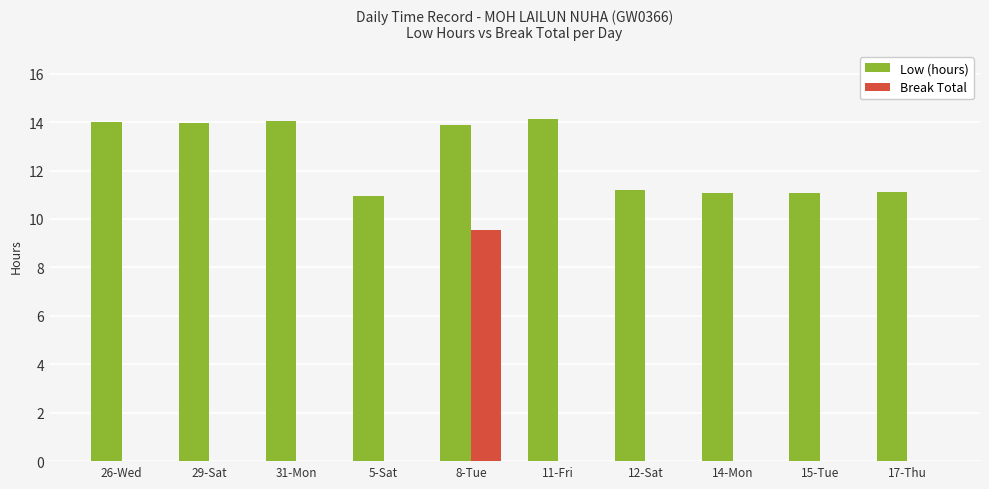

Which series changed the most between 5-Sat and 8-Tue?

Break Total